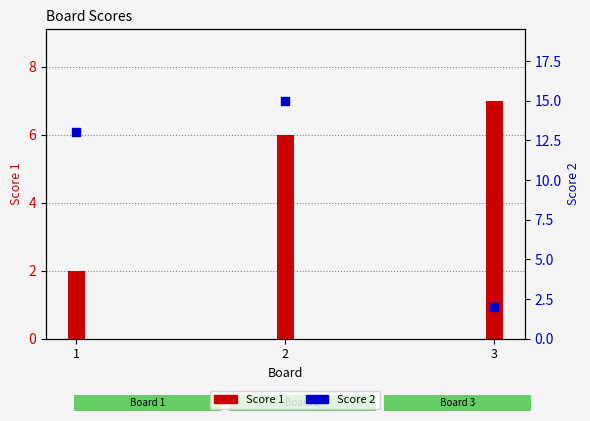

Which series reaches the minimum Y coordinate?

Score 1